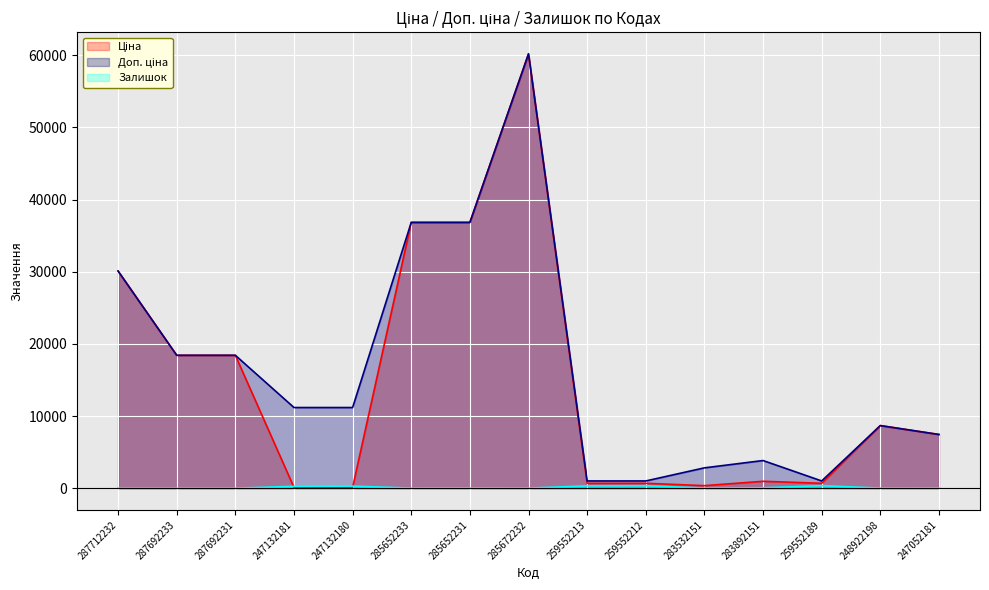

Reading left to right, list all the values displayed in this chart.

Ціна: 30102.8	18420.9	18420.9	111.8	111.8	36841.8	36841.8	60205.6	679.8	679.8	352.6	958.4	679.8	8679.5	7444.6
Доп. ціна: 30102.8	18420.9	18420.9	11182.0	11182.0	36841.8	36841.8	60205.6	1004.1	1004.1	2821.2	3833.8	1004.1	8679.5	7444.6
Залишок: 0.0	0.0	0.0	260.0	290.0	14.0	23.0	16.0	317.0	334.0	15.0	55.0	348.0	11.0	20.0